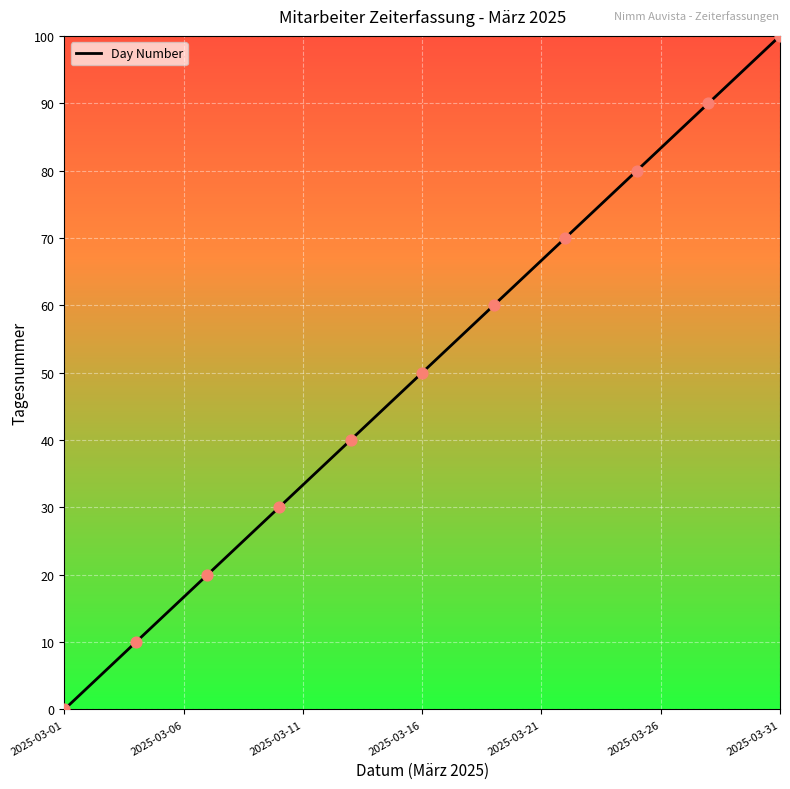

What is the difference between the maximum and minimum values?

100.0